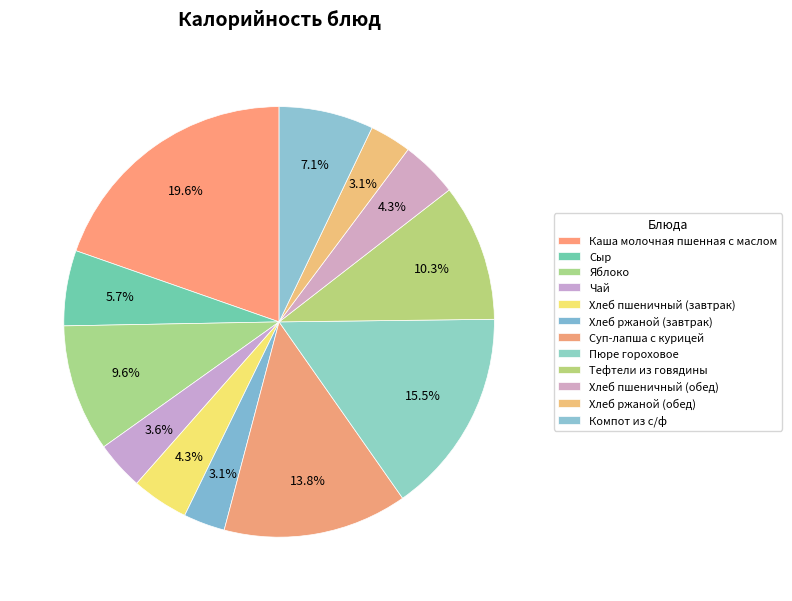

Approximately how many times larger is the value at Чай compared to Сыр?

0.6